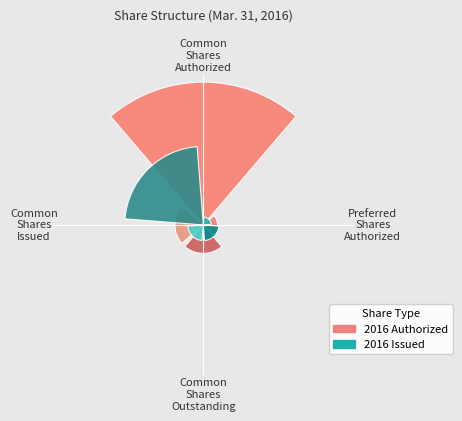

Are the bars grouped side by side (vs. stacked)?

Yes